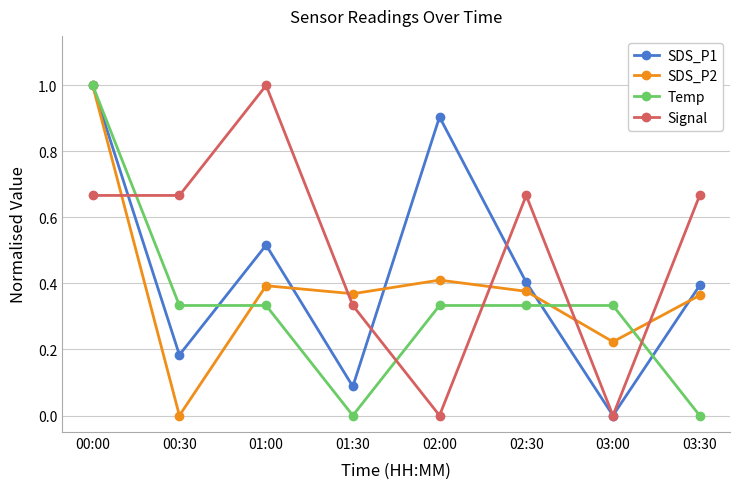

Rank the series by their average value, from lowest to highest.

Temp, SDS_P2, SDS_P1, Signal